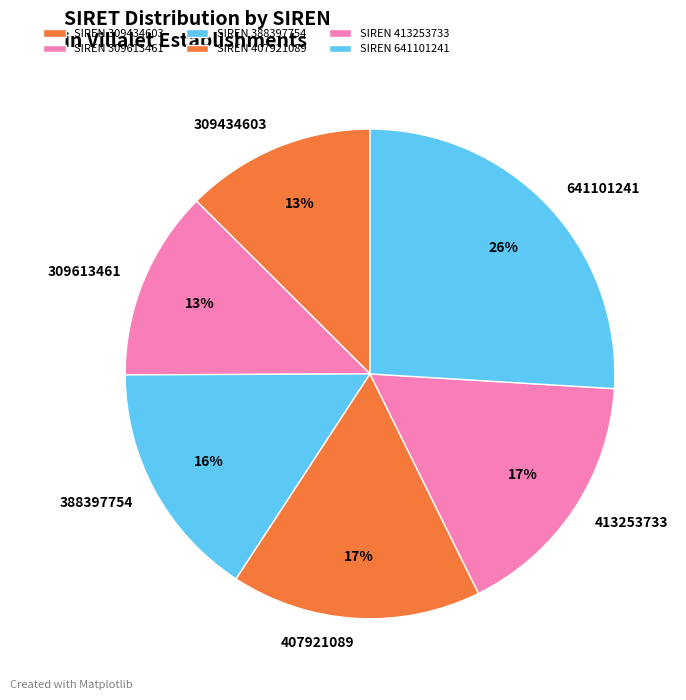

Between 407921089 and 641101241, which is larger?

641101241